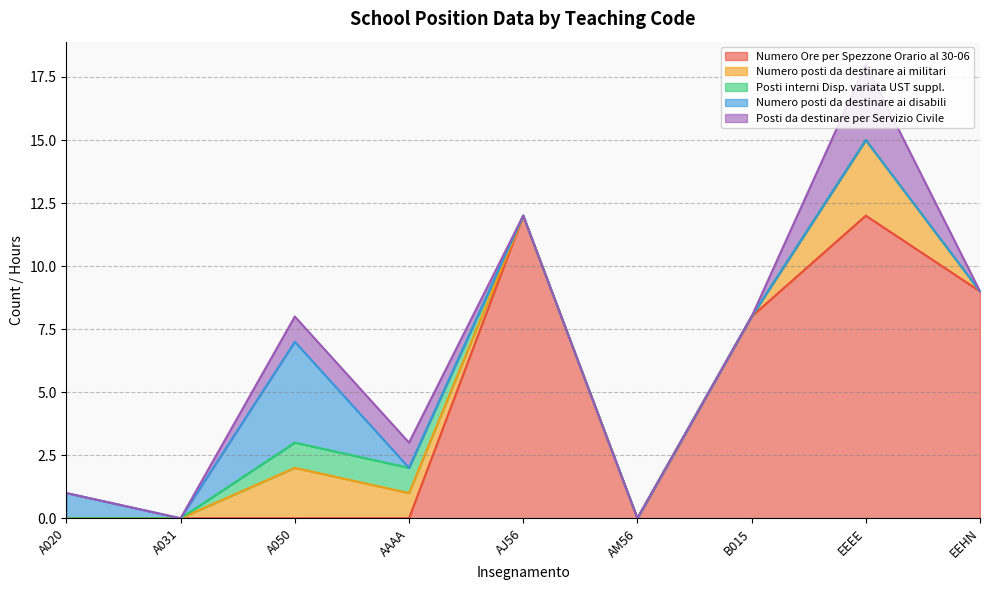

What is the highest value of the Numero Ore per Spezzone Orario al 30-06 series?

12